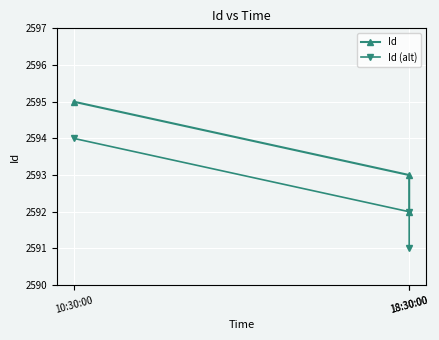

Rank the categories by Id (alt) value from lowest to highest.

18:30:00, 18:30:00, 10:30:00